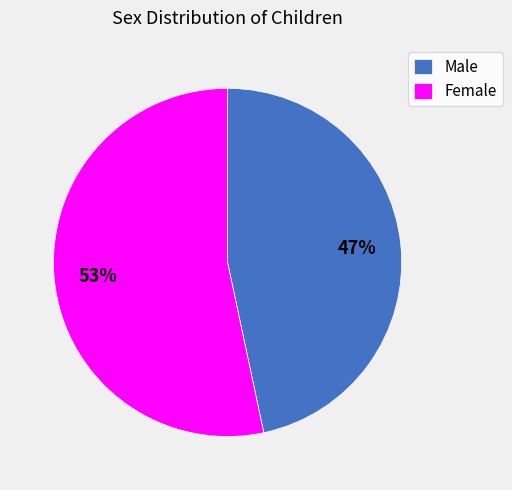

How many segments does this pie chart have?

2